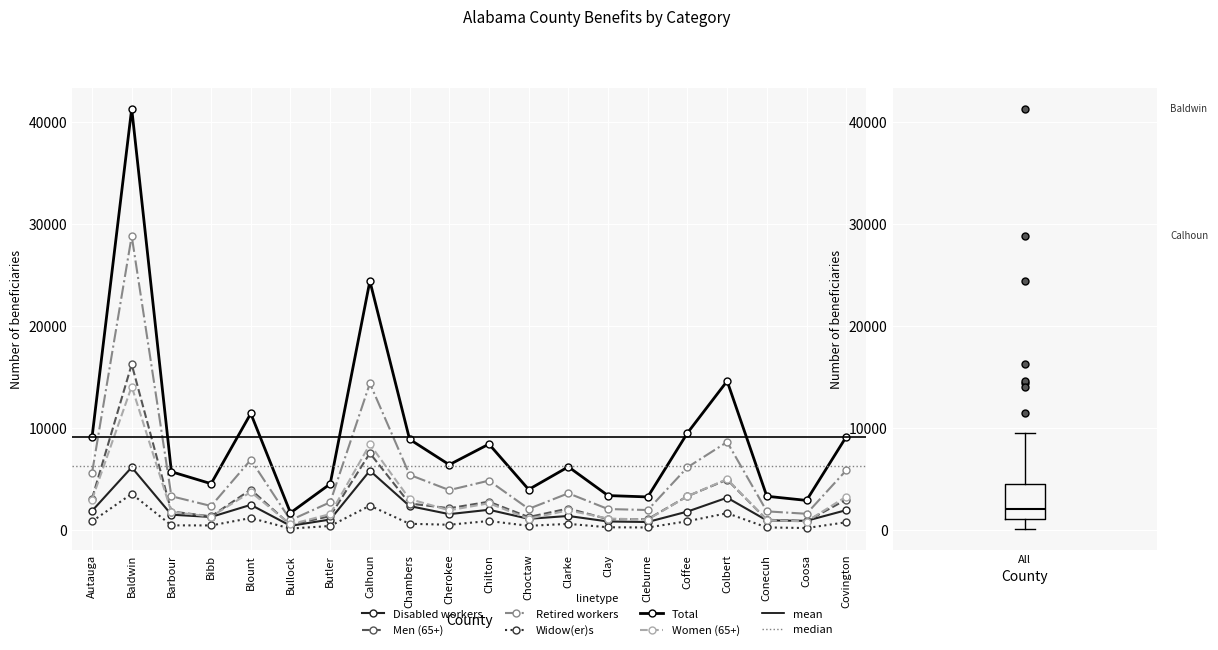

Where do Women (65+) and Disabled workers first cross each other?

Conecuh and Coosa